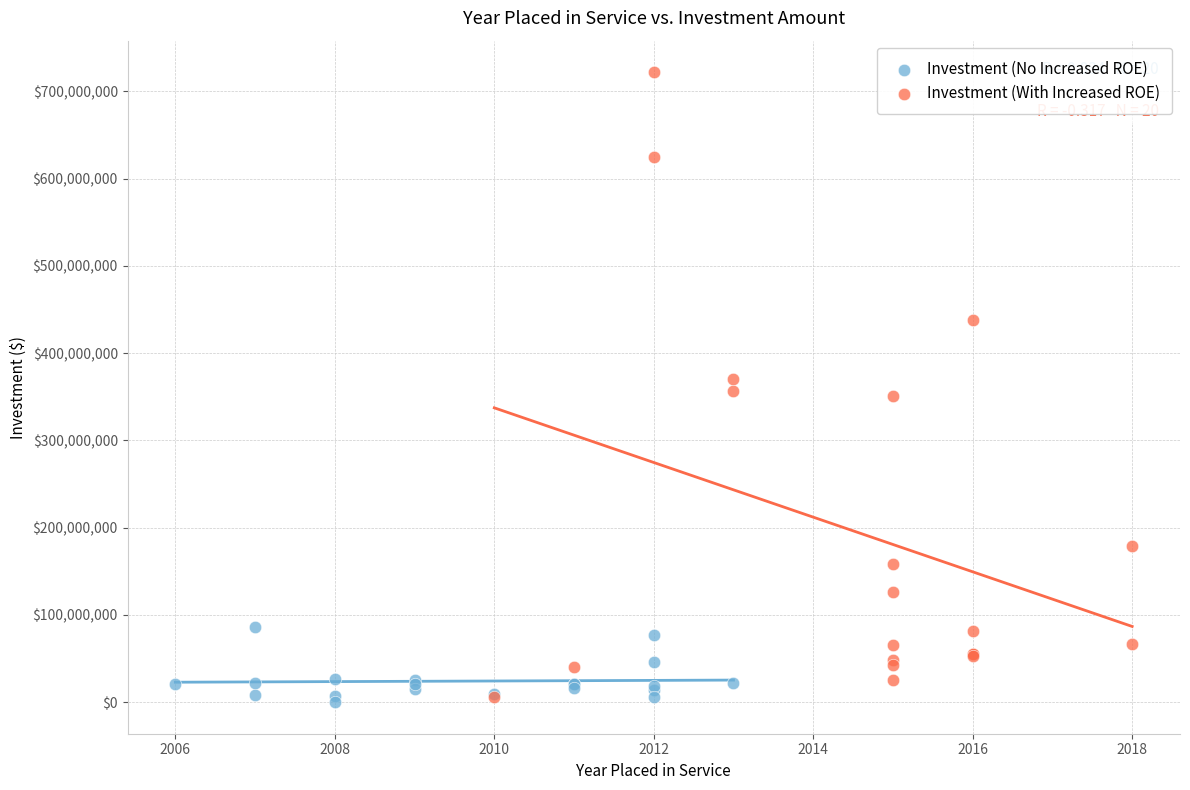

Which series contains the highest Y value?

Investment (With Increased ROE)